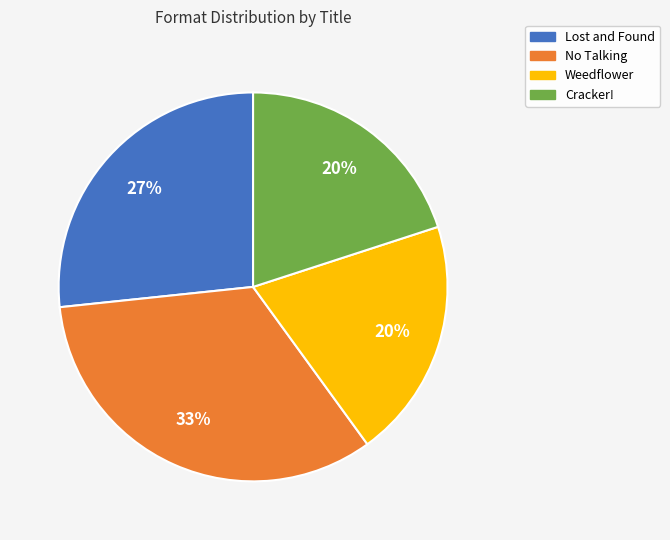

Do Cracker! and No Talking together represent more than half of the pie?

Yes